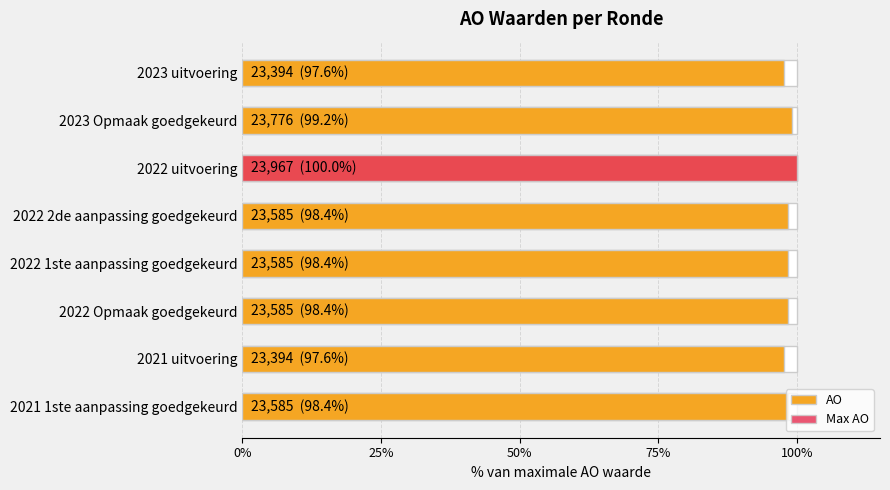

What is the sum of the values at 75% and 100%?

196.8